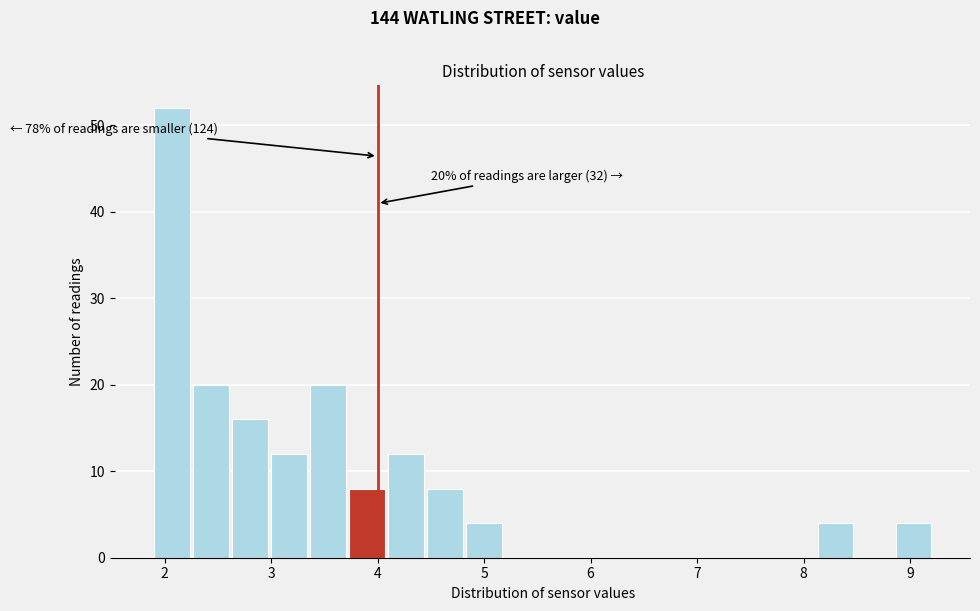

Around what value on the x-axis is the tallest bar? Give the approximate position of its centre, as read against the axis.

2.1